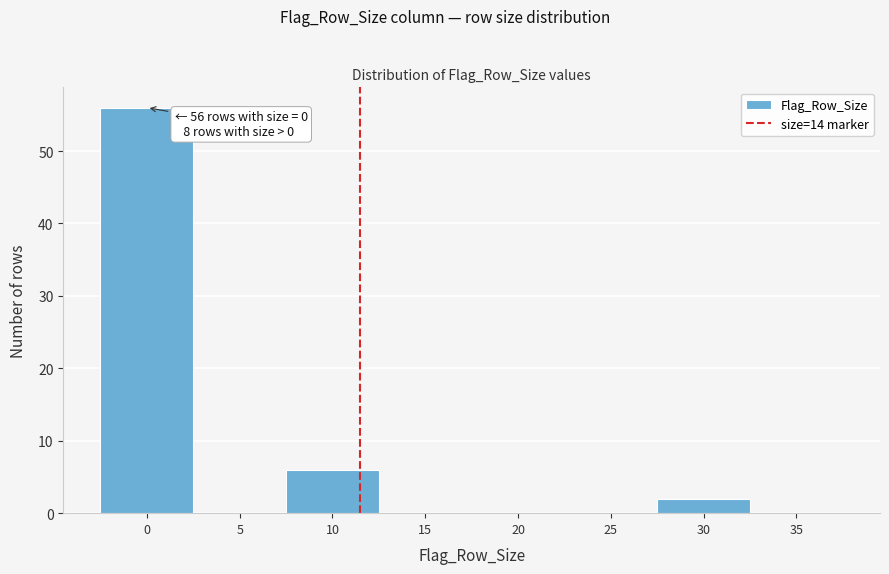

Reading left to right, what are all the values shown in this chart?

0=56	5=0	10=6	15=0	20=0	25=0	30=2	35=0